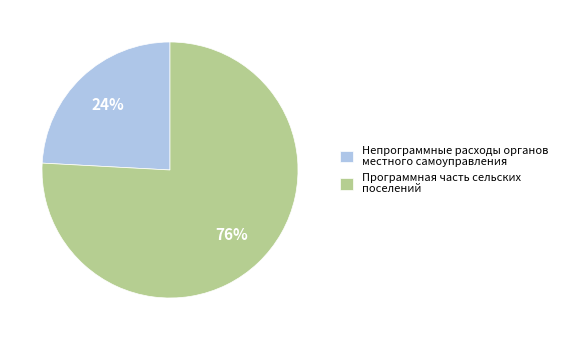

Is the sum of Непрограммные расходы органов местного самоуправления and Программная часть сельских поселений greater than half?

Yes